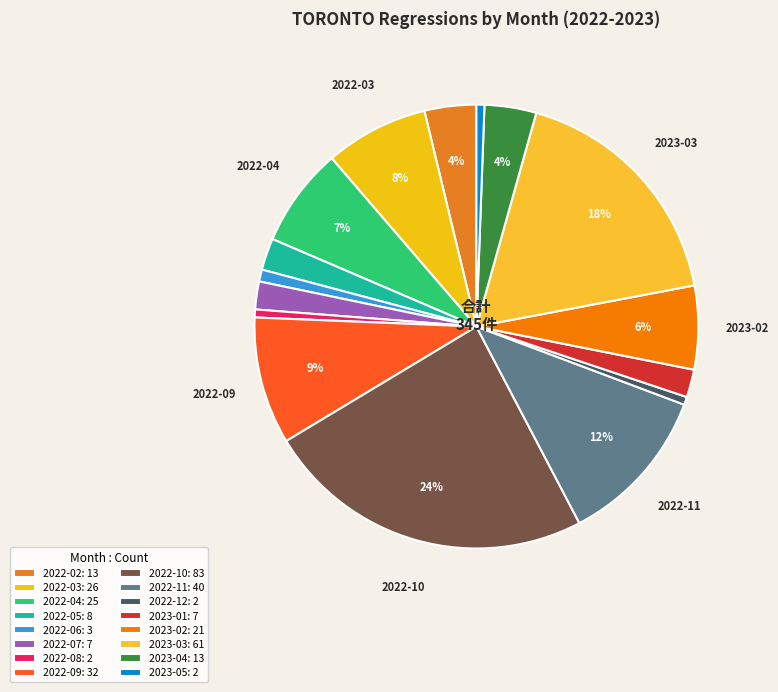

Count the number of slices in the pie.

16